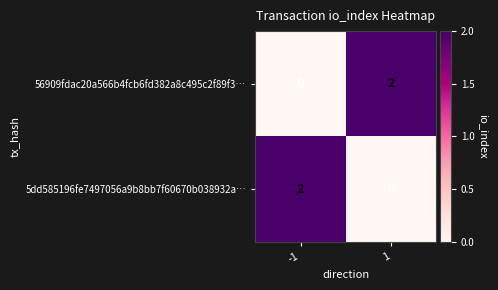

Rank the series at -1 from highest to lowest value.

5dd585196fe7497056a9b8bb7f60670b038932a…, 56909fdac20a566b4fcb6fd382a8c495c2f89f3…